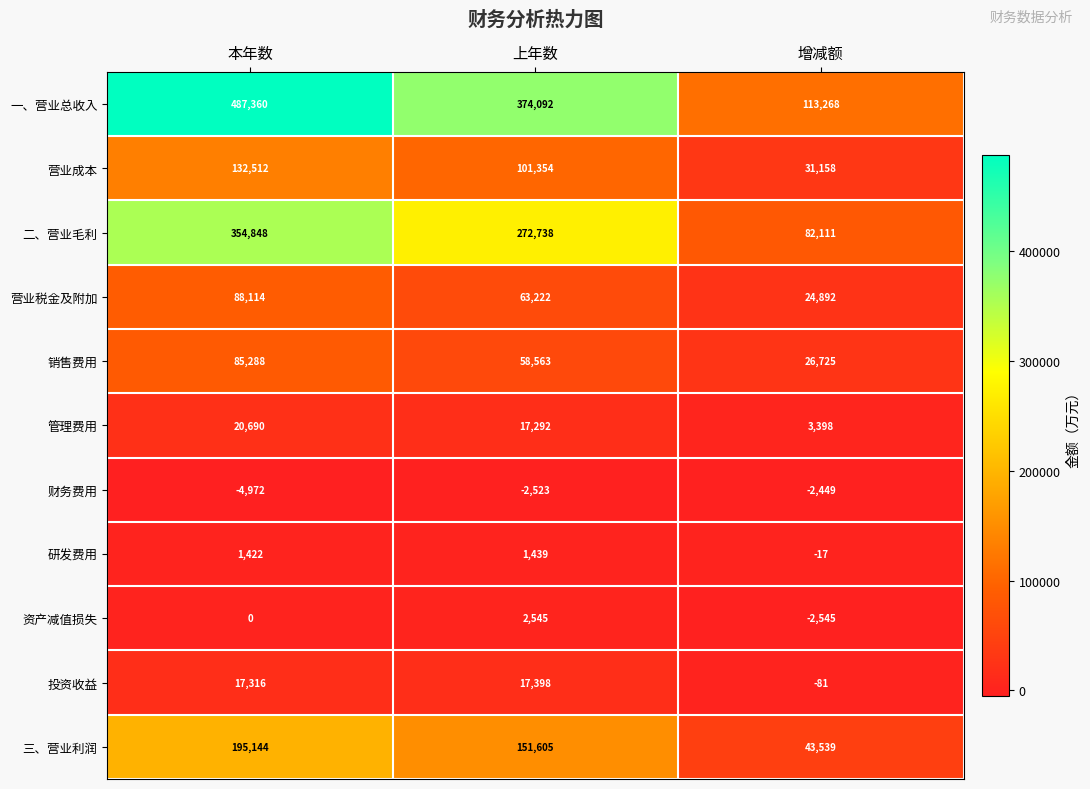

Which series has the largest range (max minus min)?

一、营业总收入